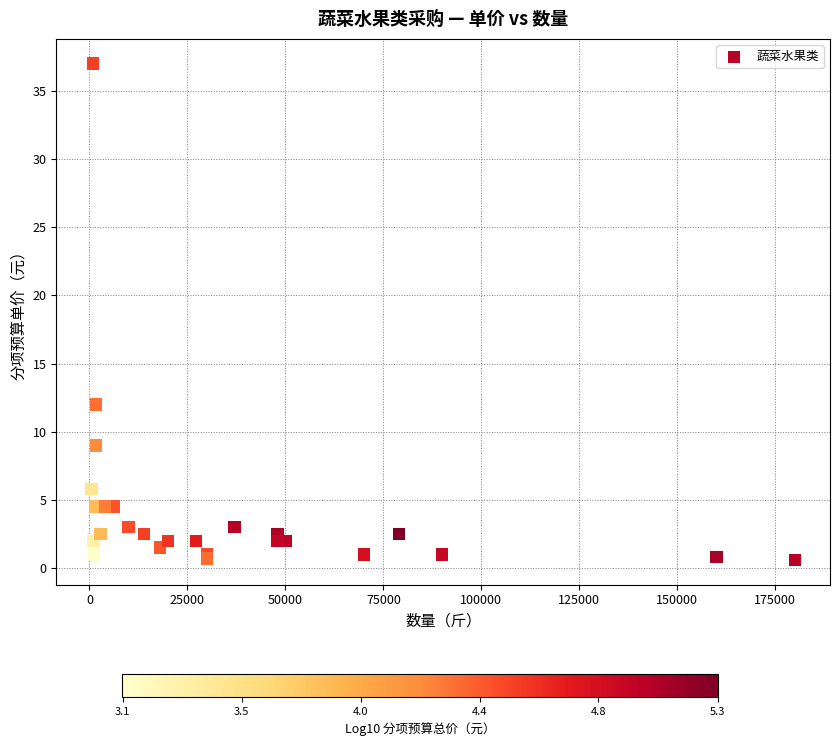

What Y value in the scatter plot is closest to 18?

12.0